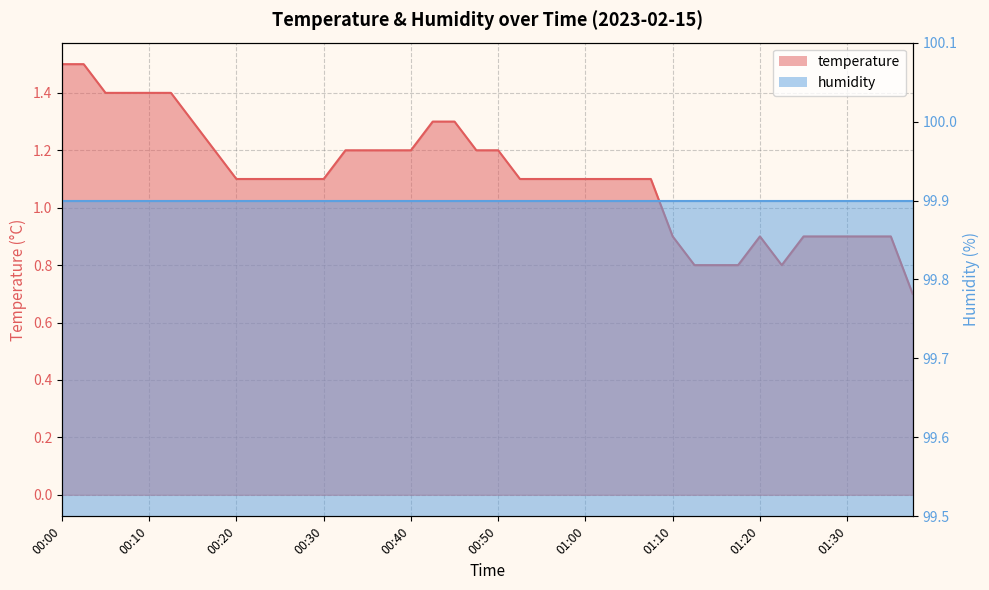

What is the value of the 37th point from the left?

0.9